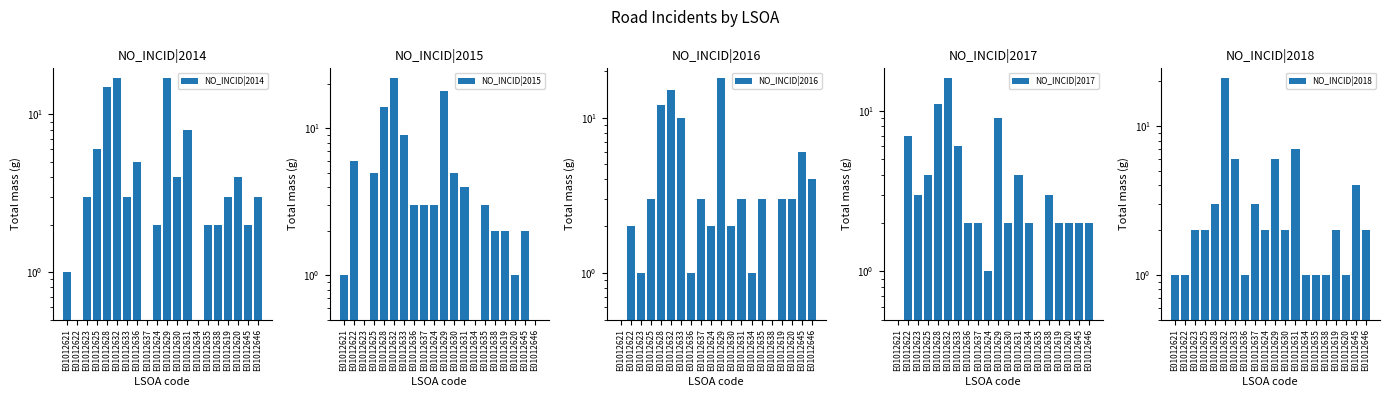

At which label does NO_INCID|2015 first exceed 3?

E01012622